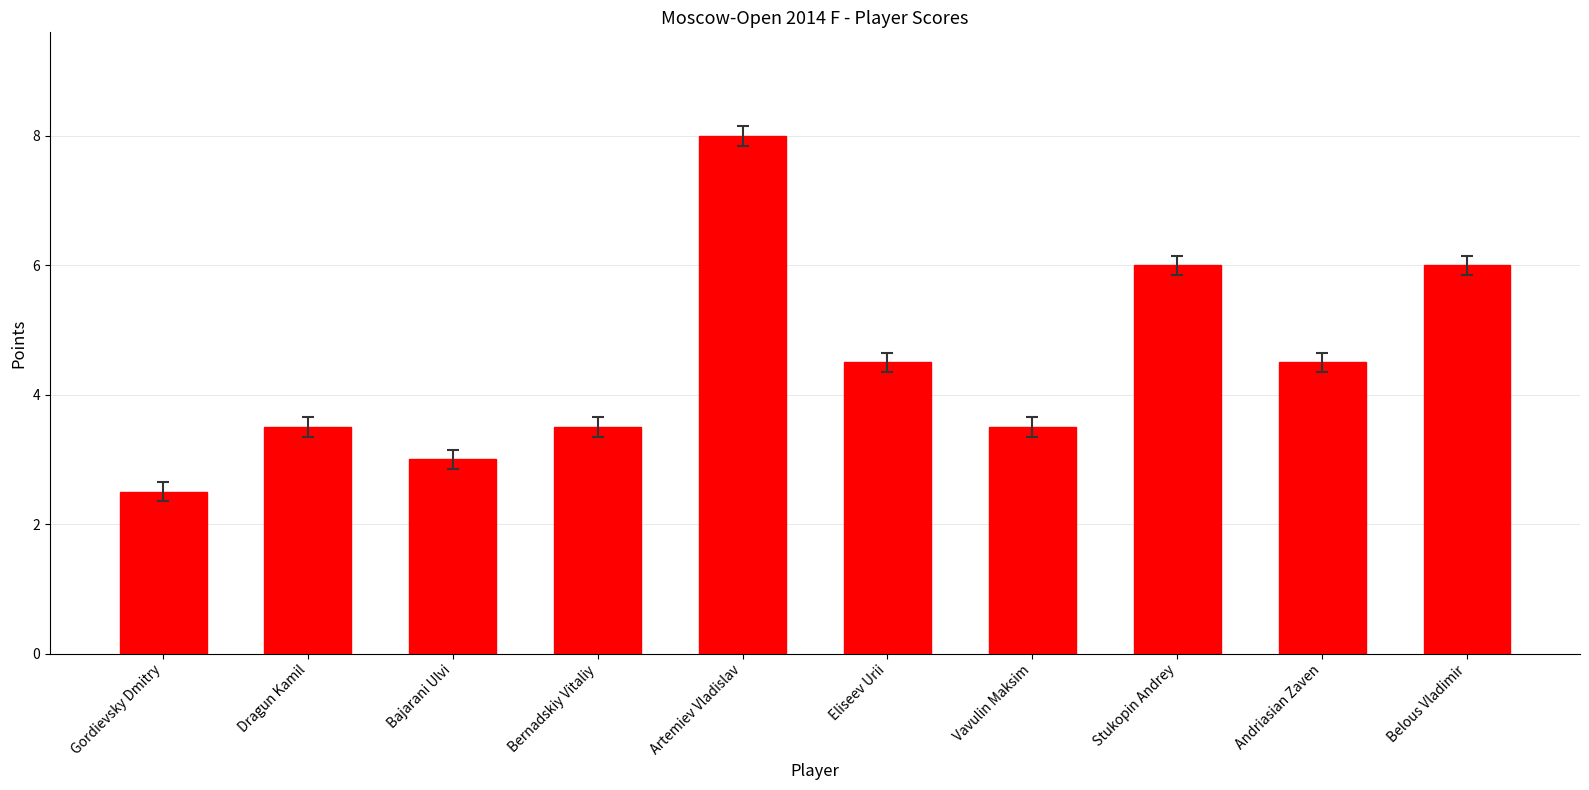

What is the difference between the maximum and second lowest values?

5.0